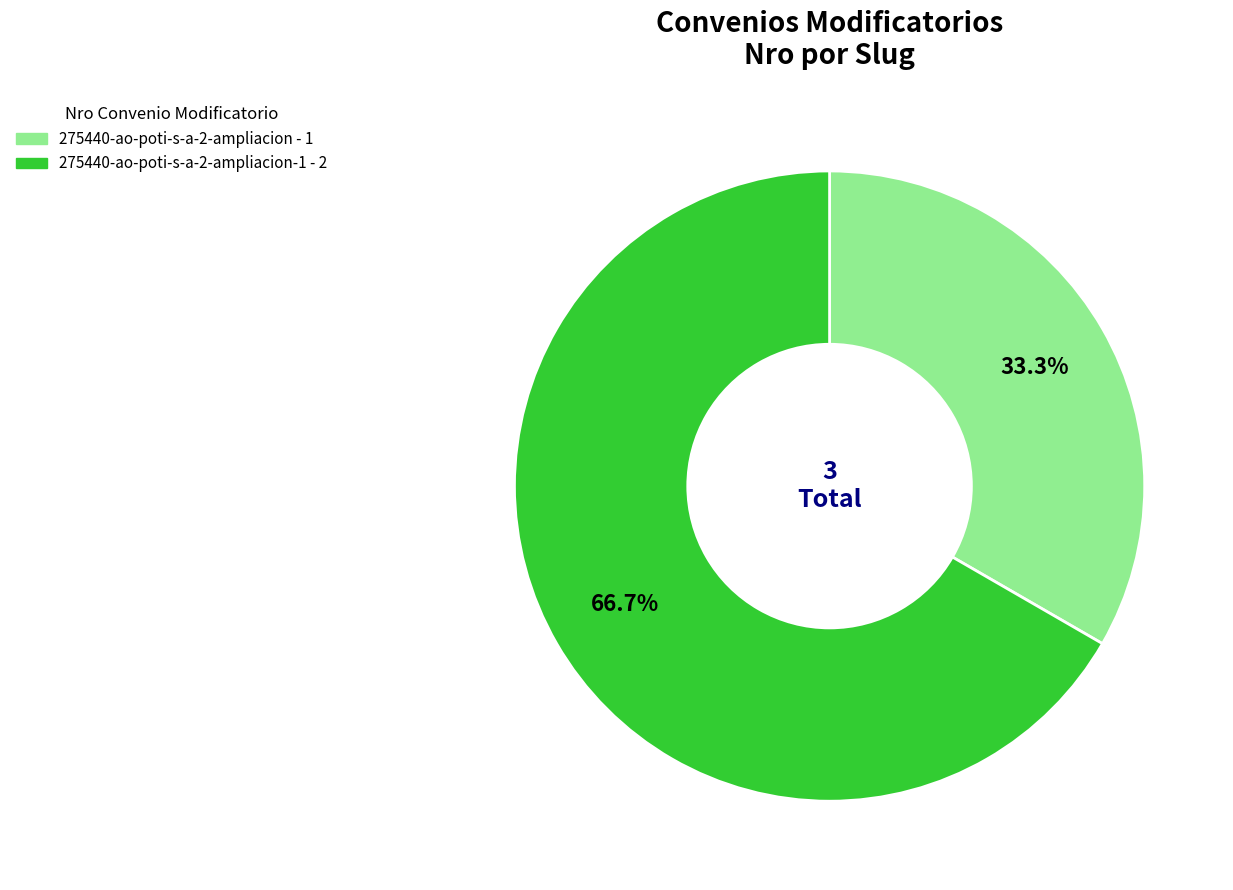

Is there any slice that represents more than half of the pie?

Yes